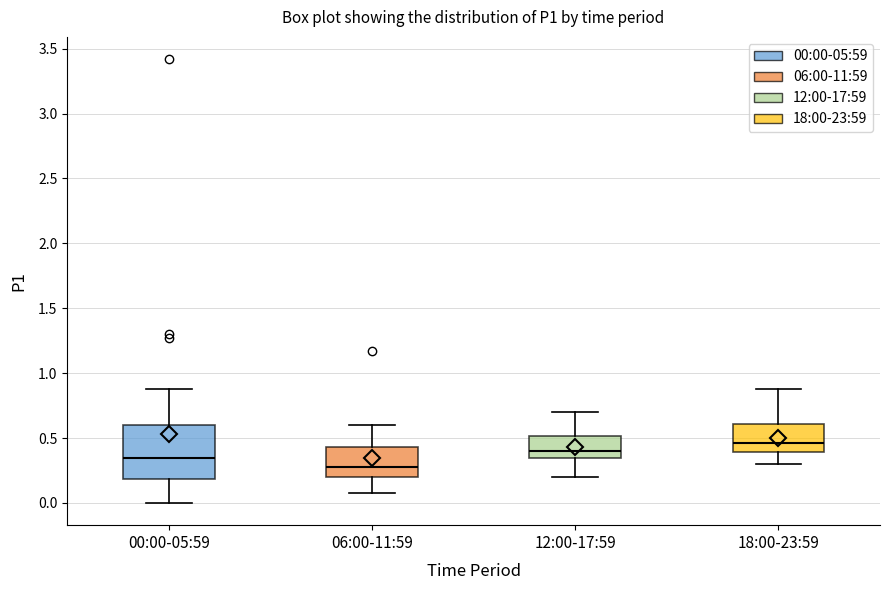

Reading left to right, read every box against the y-axis: the position of its median line, the range the box covers, and the ends of its whiskers. The values are not printed on the chart, so give them approximately, as read against the axis.

00:00-05:59: median 0.35, box 0.20 to 0.60, whiskers 0.00 to 0.90
06:00-11:59: median 0.30, box 0.20 to 0.45, whiskers 0.10 to 0.60
12:00-17:59: median 0.40, box 0.35 to 0.50, whiskers 0.20 to 0.70
18:00-23:59: median 0.45, box 0.40 to 0.60, whiskers 0.30 to 0.90